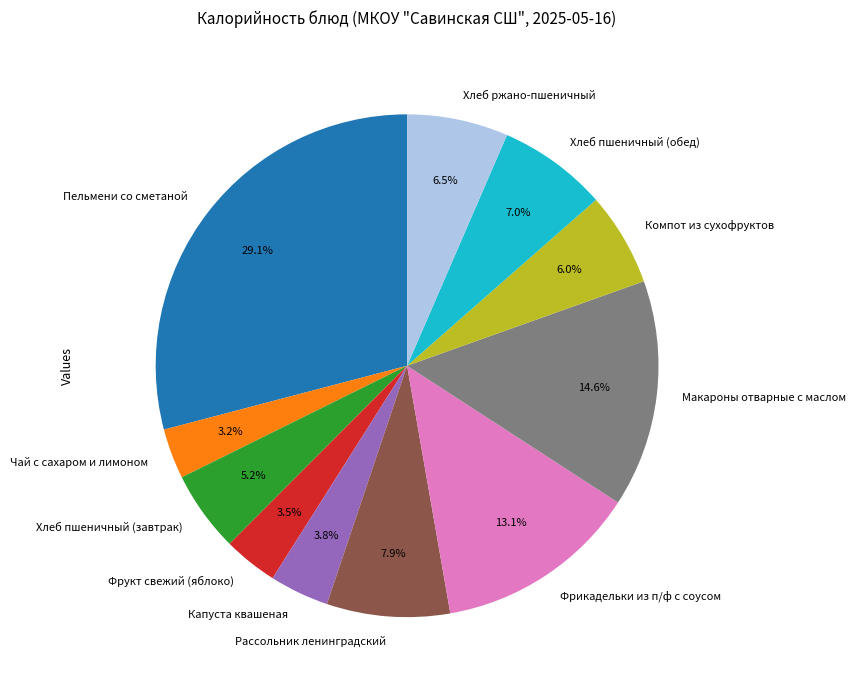

Approximately how many times larger is the value at Компот из сухофруктов compared to Хлеб ржано-пшеничный?

0.9